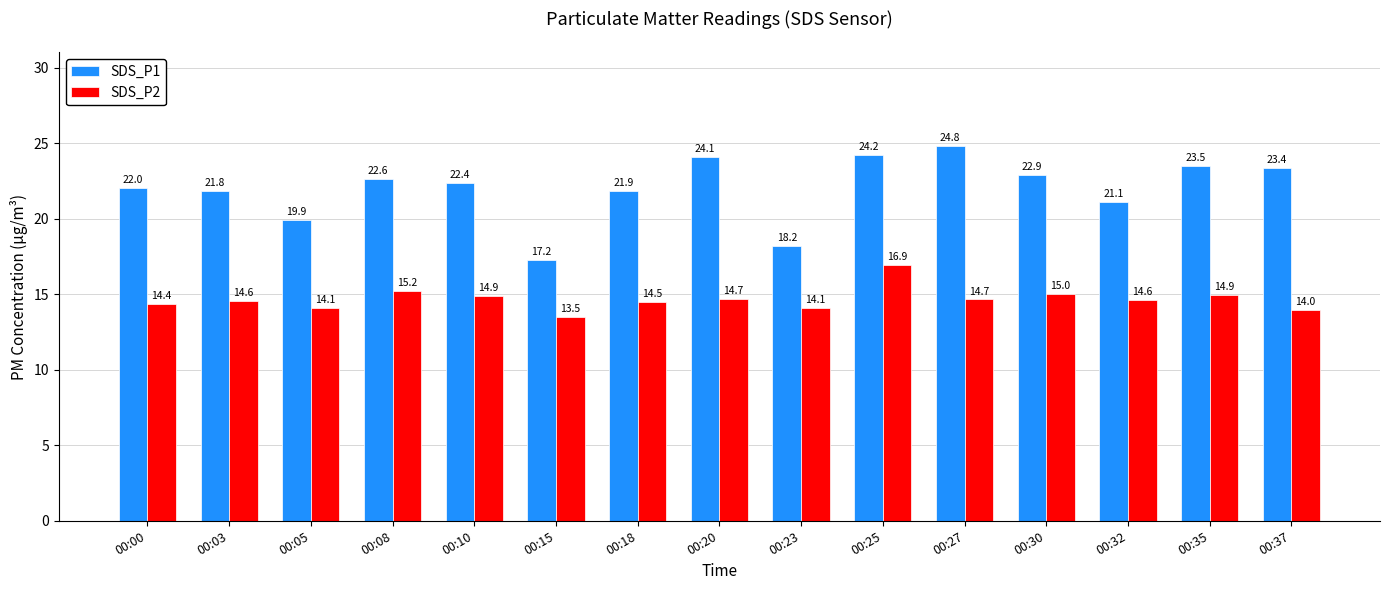

At which category does the chart reach its minimum across all series?

00:15